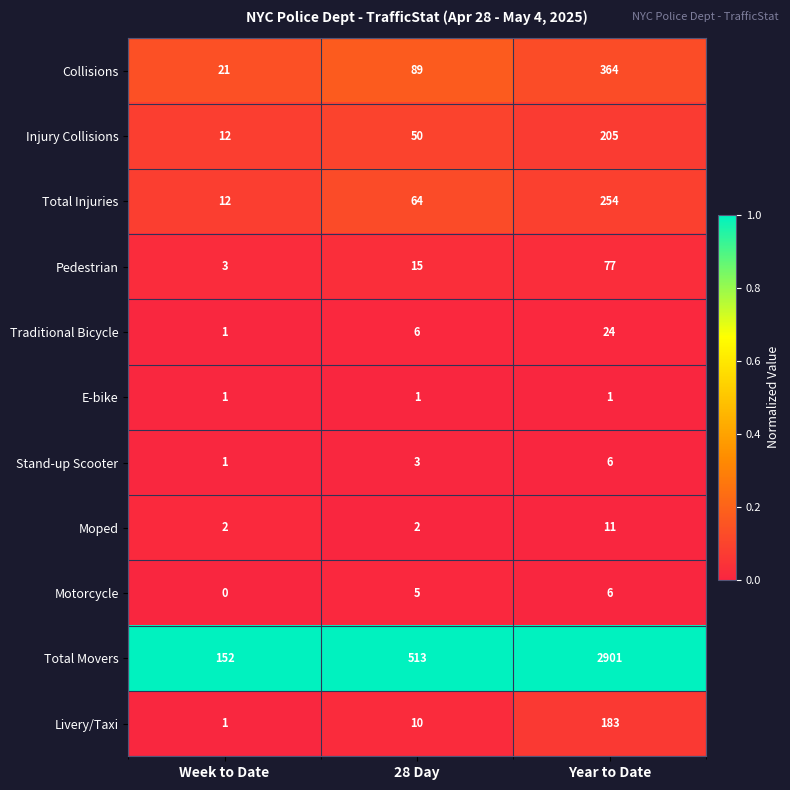

Rank the series at 28 Day from highest to lowest value.

Total Movers, Collisions, Total Injuries, Injury Collisions, Pedestrian, Livery/Taxi, Traditional Bicycle, Motorcycle, Stand-up Scooter, Moped, E-bike